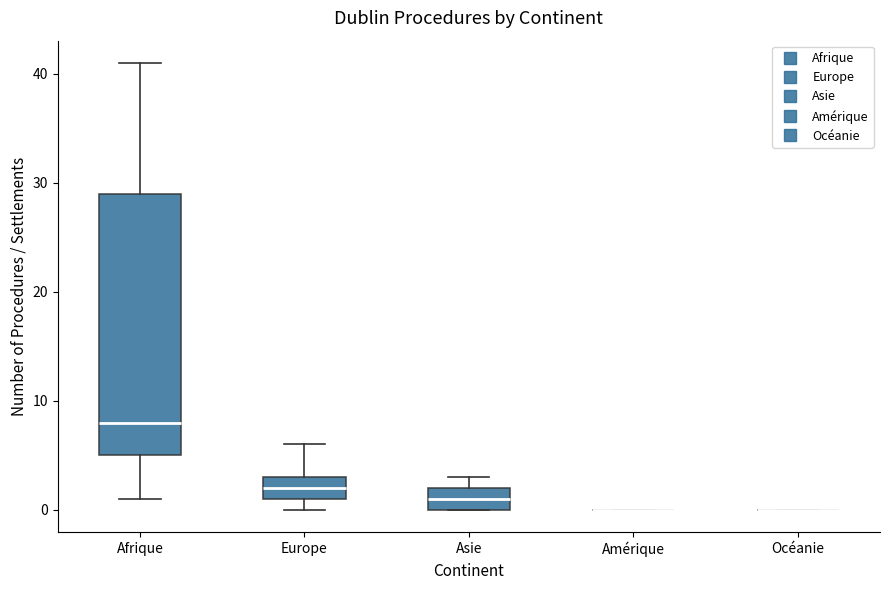

Reading left to right, transcribe this box plot: for each box, give where its median line is, the range the box spans, and where its two whiskers end, as read against the y-axis. The values are not printed on the chart, so give them approximately, as read against the axis.

Afrique: median 8, box 5 to 29, whiskers 1 to 41
Europe: median 2, box 1 to 3, whiskers 0 to 6
Asie: median 1, box 0 to 2, whiskers 0 to 3
Amérique: box collapsed to a line at 0, whiskers 0 to 0
Océanie: box collapsed to a line at 0, whiskers 0 to 0